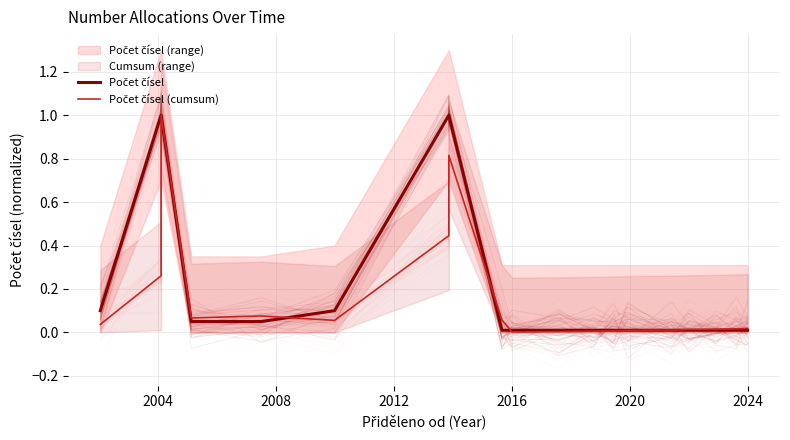

What is the highest value of the Počet čísel (cumsum) series?

1.0